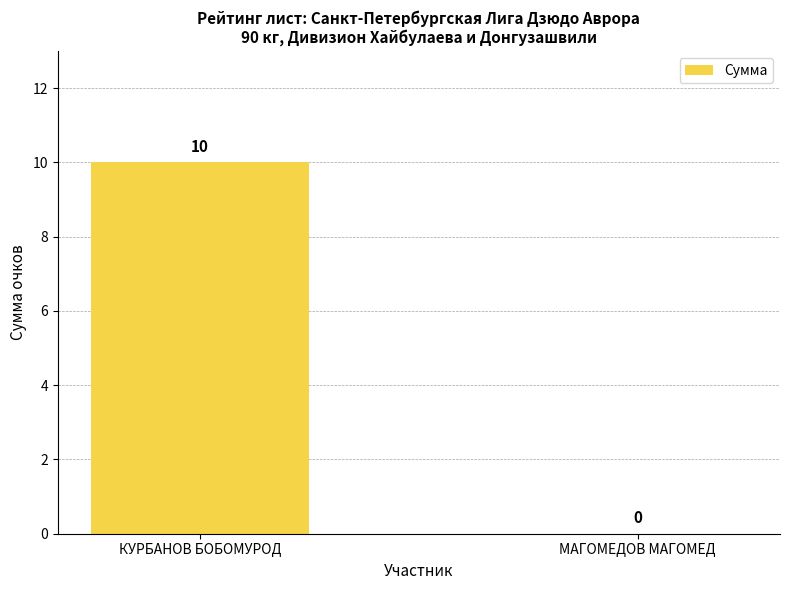

Which category has the highest value across all series?

КУРБАНОВ БОБОМУРОД